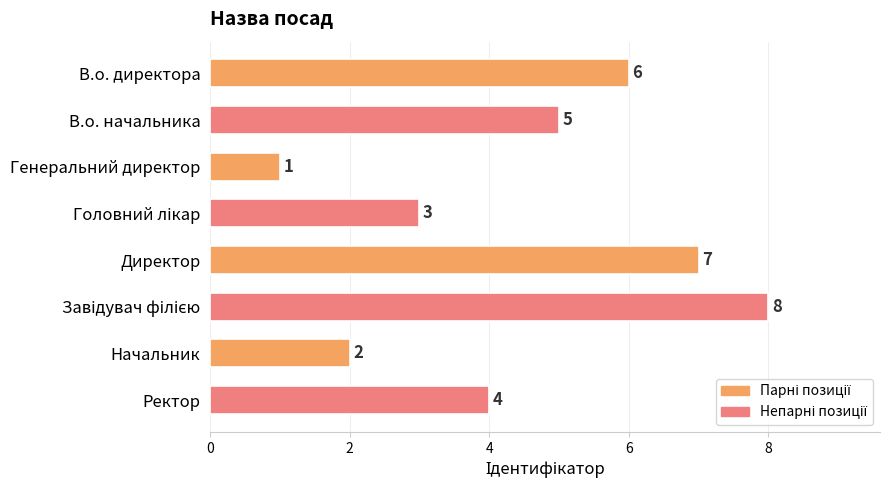

What is the value of the 3rd bar from the top?

1